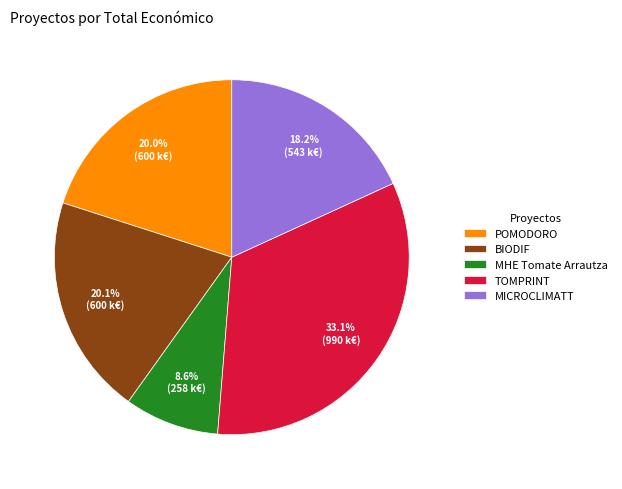

To the nearest percent, what is the difference between the MICROCLIMATT and POMODORO slice percentages?

2%